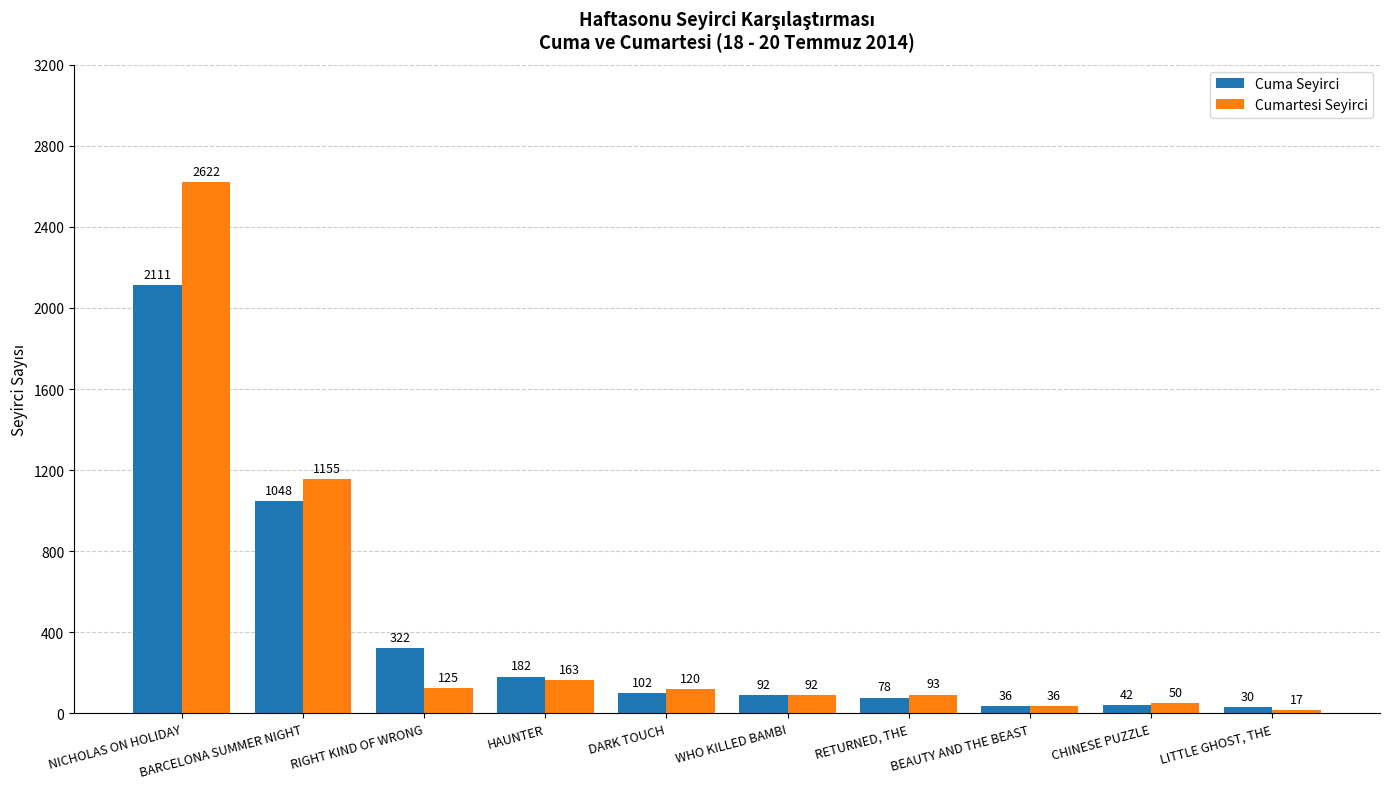

Rank the series by their average value, from highest to lowest.

Cumartesi Seyirci, Cuma Seyirci